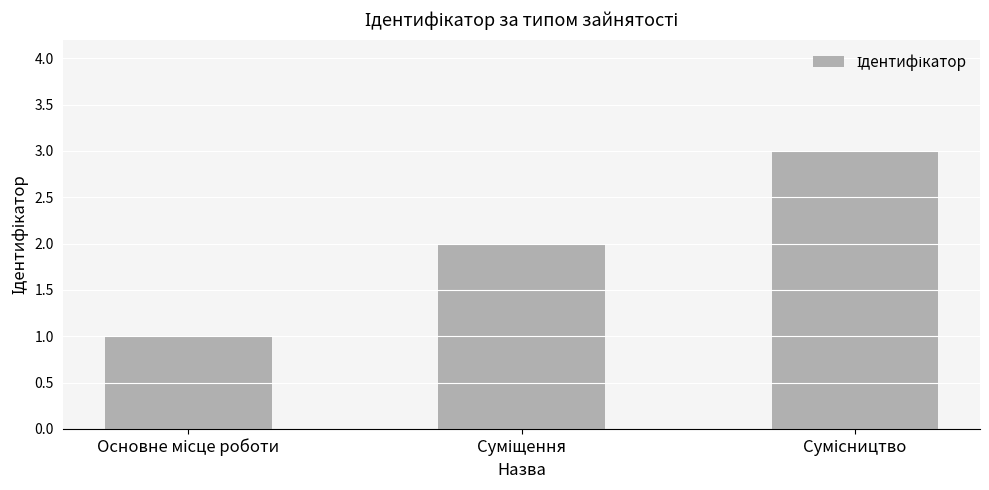

What is the maximum value shown in the chart?

3